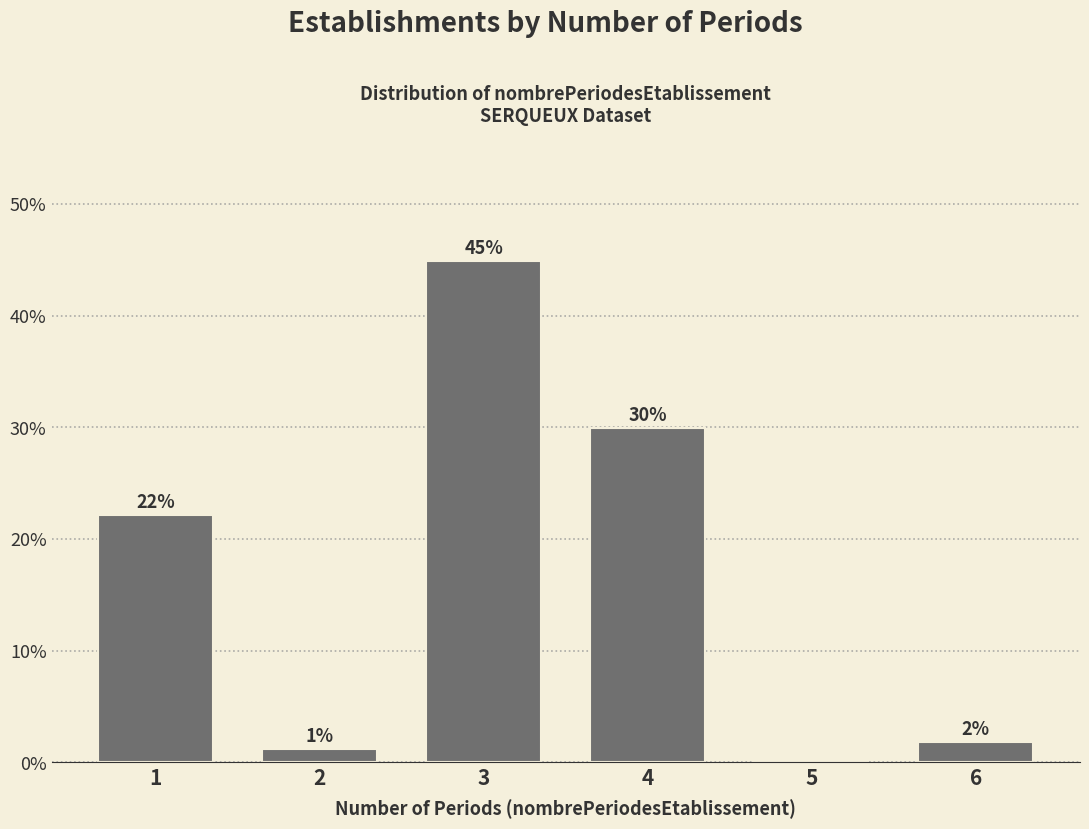

Are the bars horizontal?

No